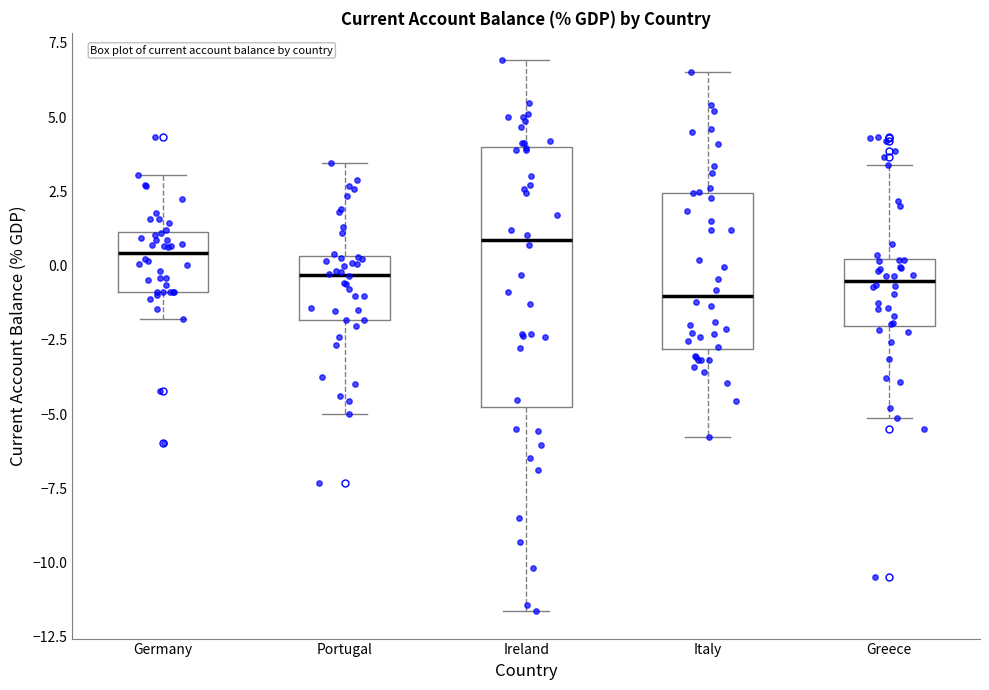

Which box's median line is the lowest?

Italy